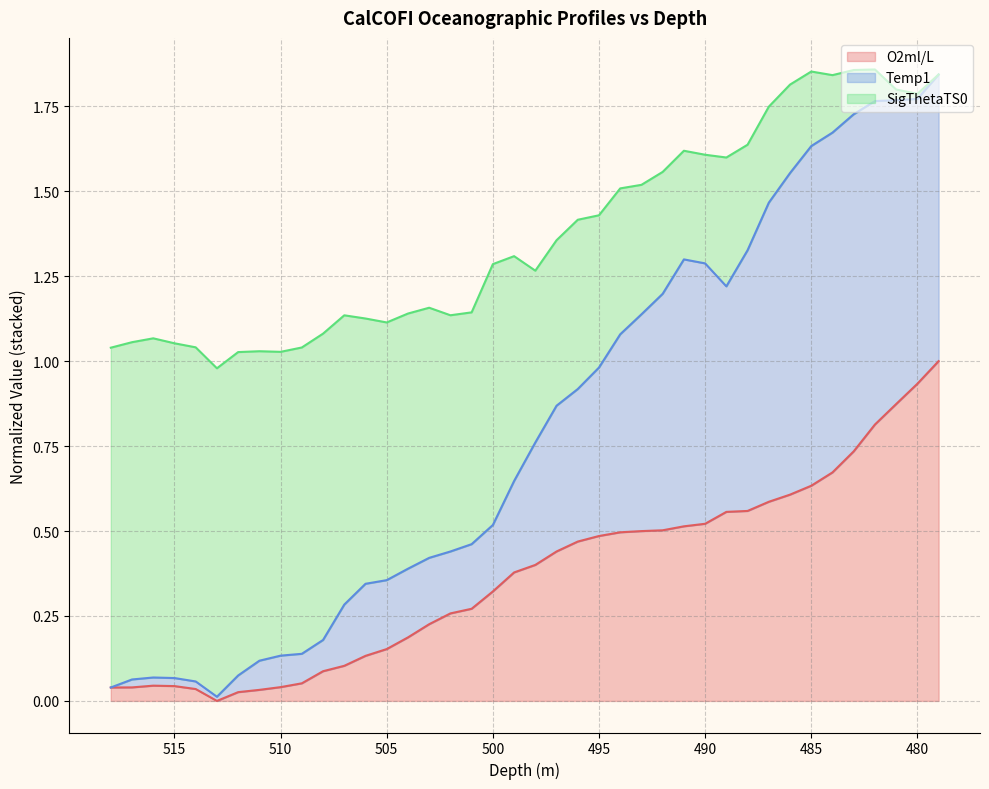

Is the value of SigThetaTS0 at 481 greater than the value of Temp1 at 510?

Yes